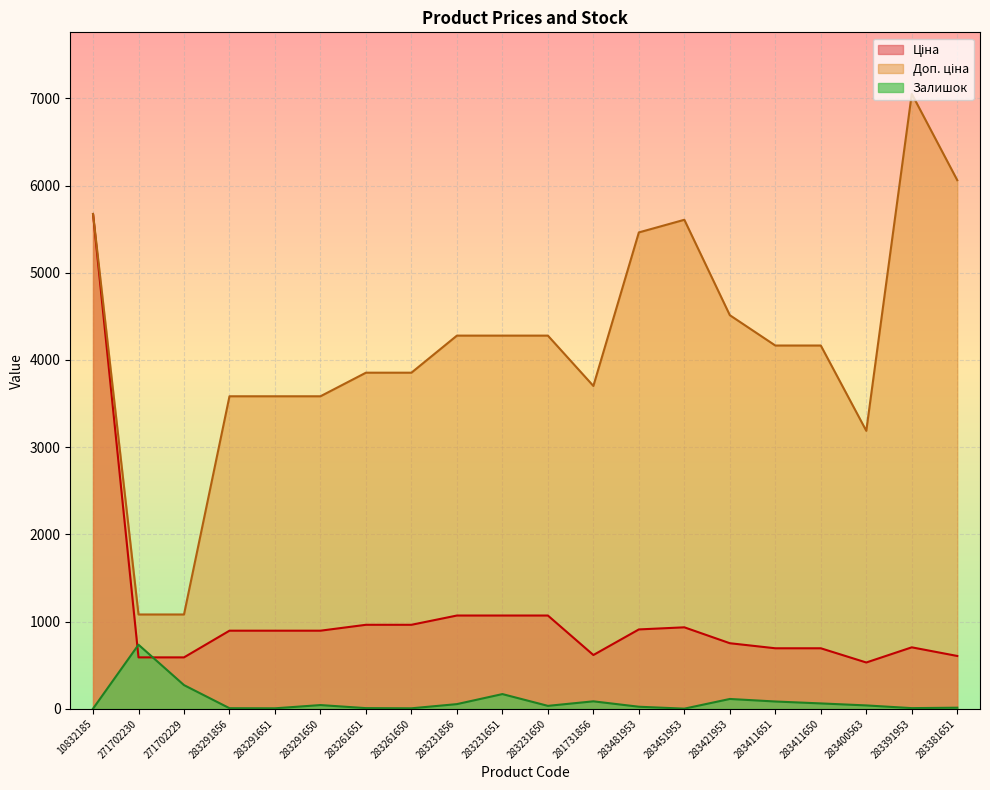

Is the value of Ціна at 283451953 greater than the value of Доп. ціна at 283391953?

No